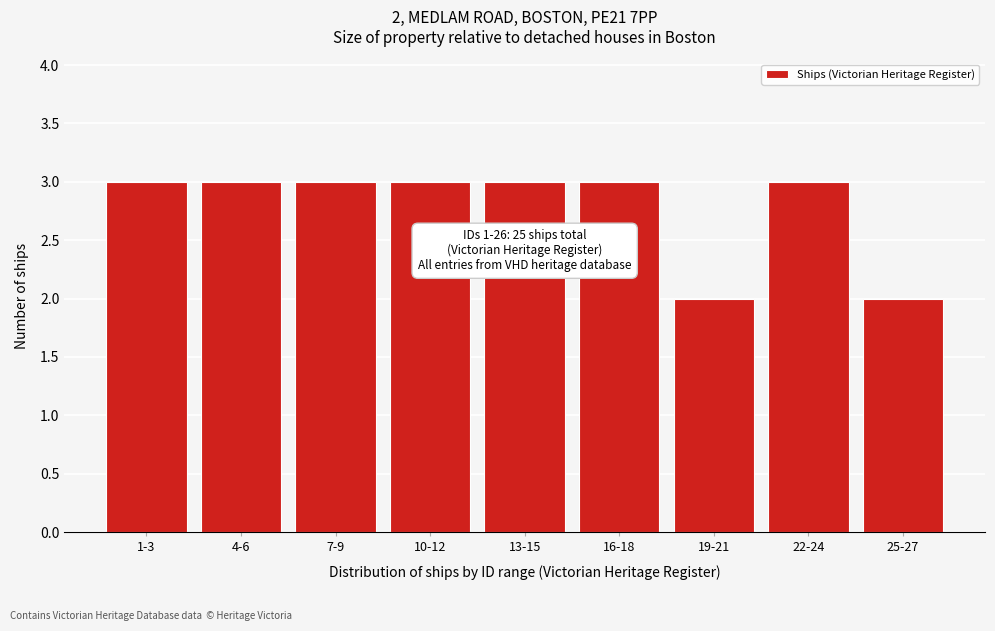

Reading left to right, transcribe all the data shown in this chart.

1-3=3	4-6=3	7-9=3	10-12=3	13-15=3	16-18=3	19-21=2	22-24=3	25-27=2